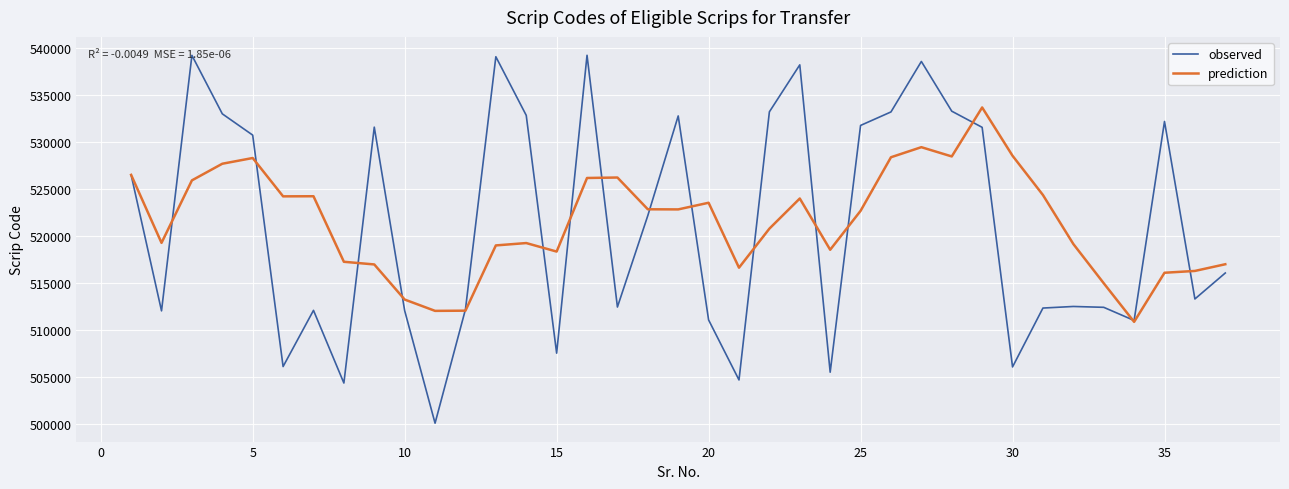

Rank the series by their maximum value, from lowest to highest.

prediction, observed